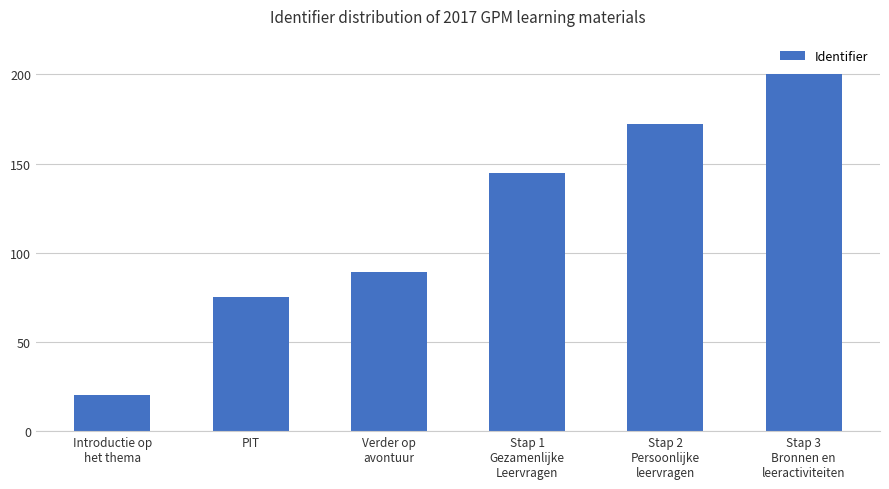

What is the difference between the values at PIT and Stap 2
Persoonlijke
leervragen?

96.9